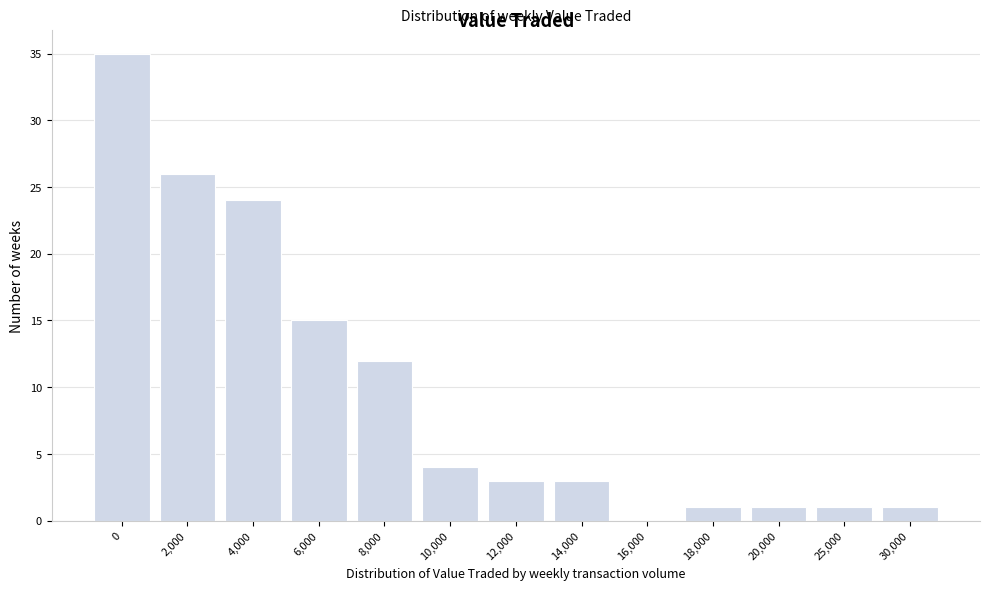

Reading right to left, transcribe all the data shown in this chart.

30,000=1	25,000=1	20,000=1	18,000=1	16,000=0	14,000=3	12,000=3	10,000=4	8,000=12	6,000=15	4,000=24	2,000=26	0=35